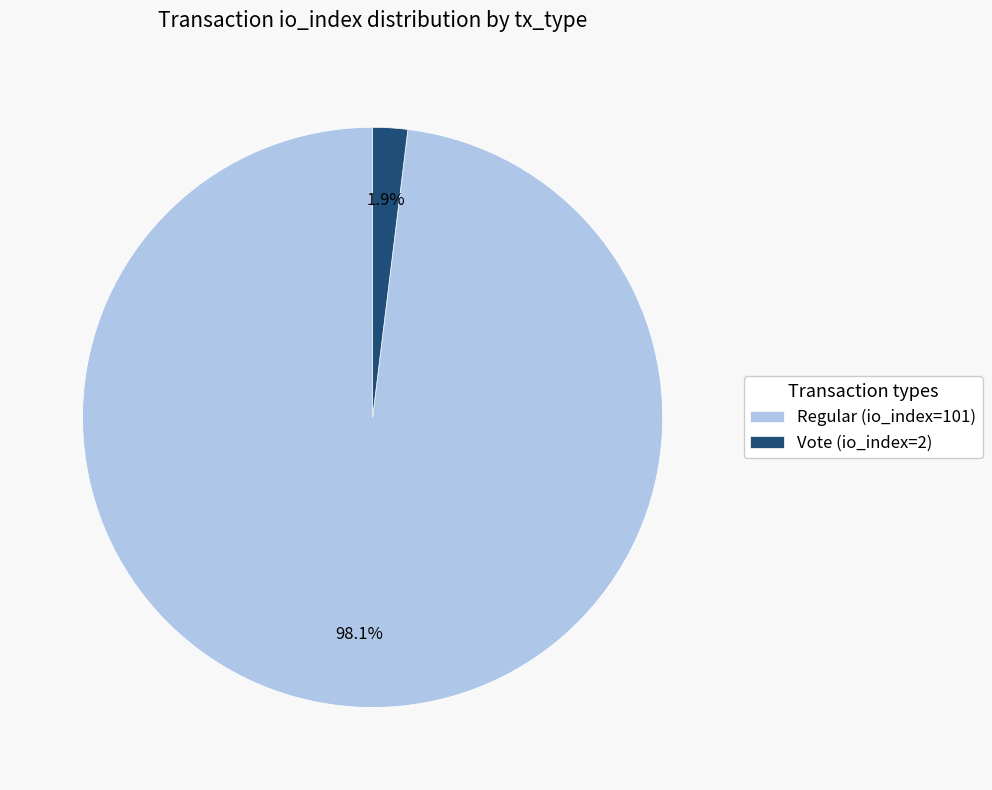

To the nearest percent, what is the difference between the largest and smallest slice percentages?

96%